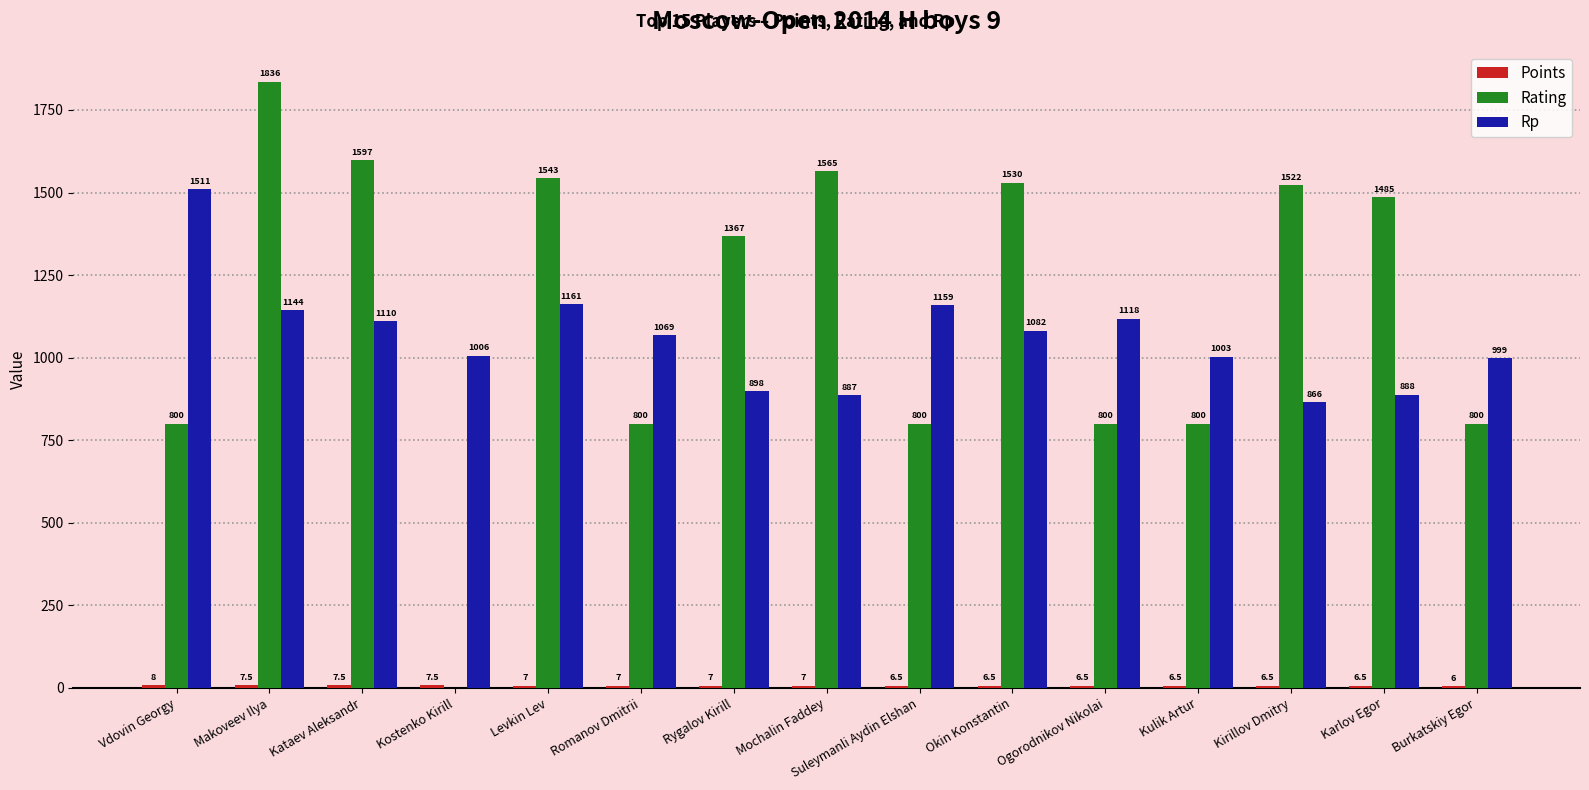

Is the value of Rp at Kirillov Dmitry greater than the value of Rating at Kataev Aleksandr?

No